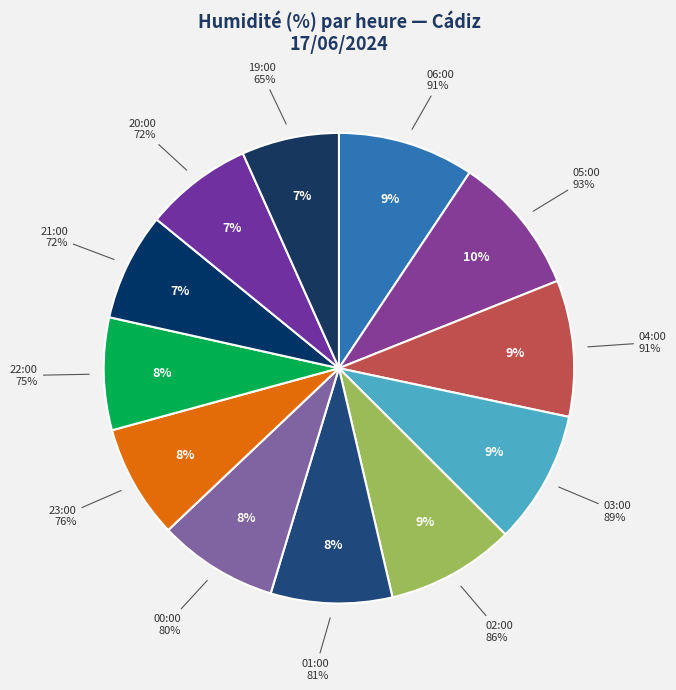

Combined, do 21:00 and 23:00 account for over 50%?

No